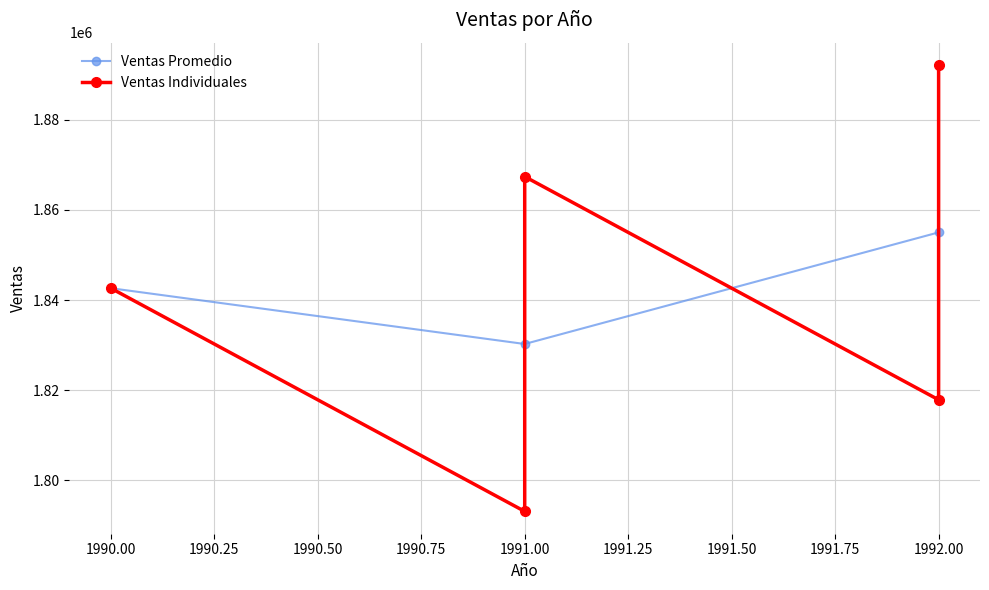

Reading right to left, extract all data points from this chart.

1992=1892198.6	1991=1867416.1	1990=1842633.6	1992=1817851.0	1991=1793068.5